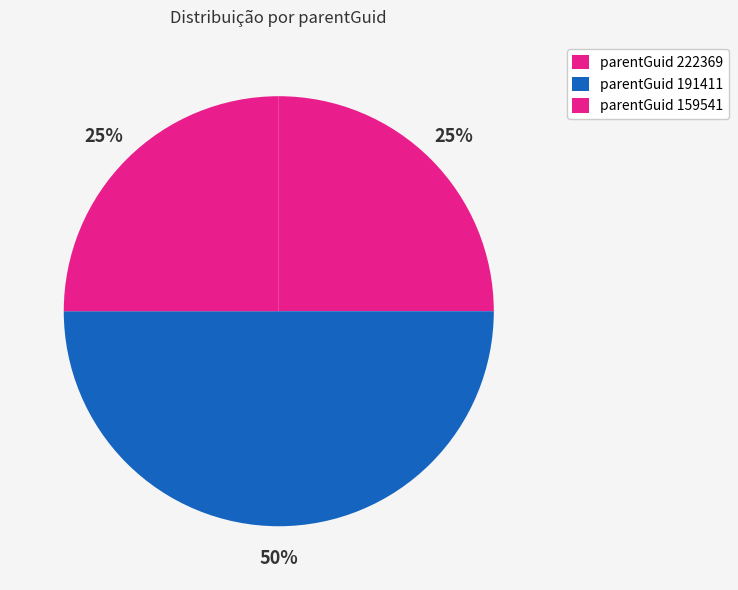

Is there any slice that represents more than half of the pie?

No